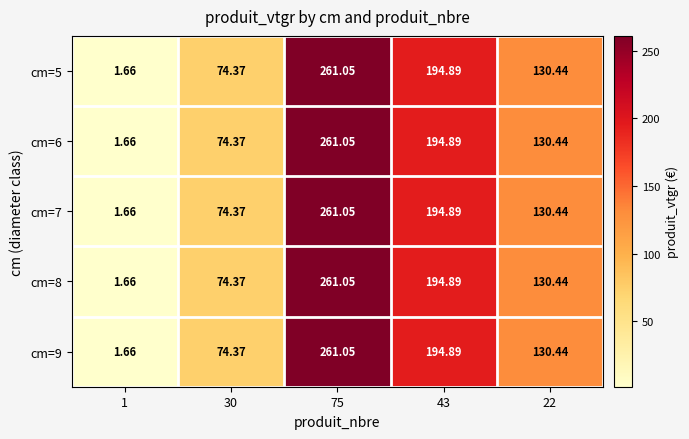

Is the value of cm=8 at 43 greater than the value of cm=5 at 30?

Yes